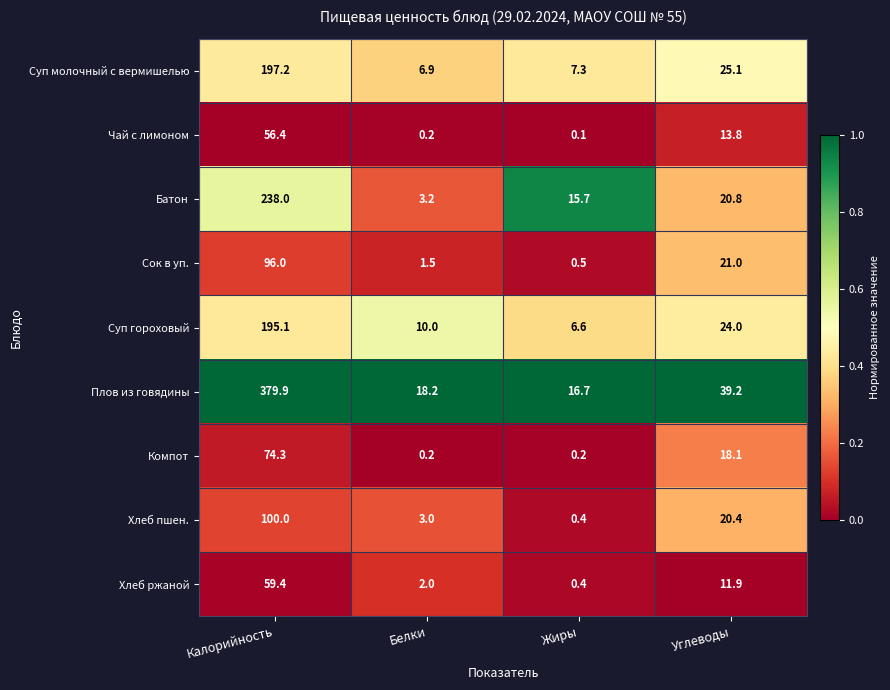

Rank the series by their maximum value, from lowest to highest.

Чай с лимоном, Хлеб ржаной, Компот, Сок в уп., Хлеб пшен., Суп гороховый, Суп молочный с вермишелью, Батон, Плов из говядины